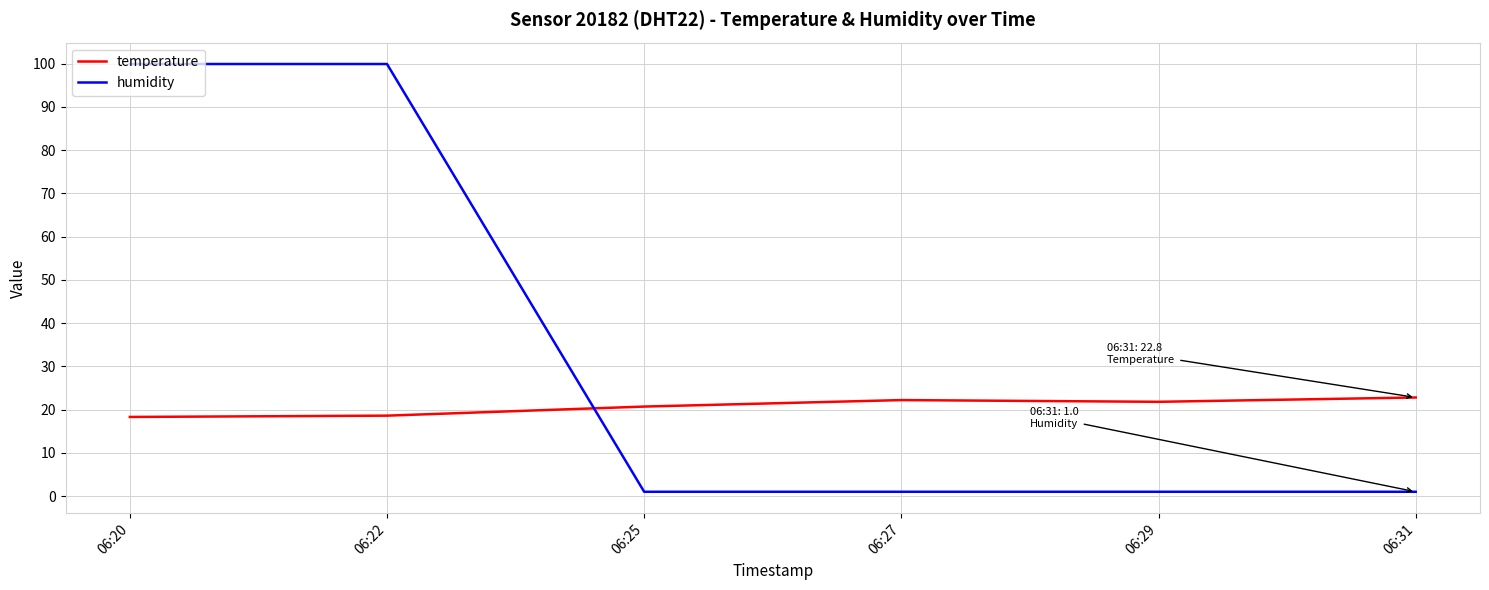

What is the maximum value for temperature?

22.8